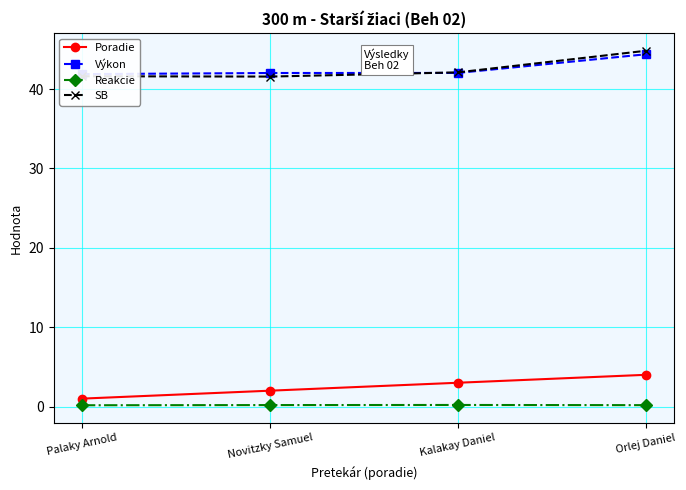

What is the label of the 4th point from the left?

Orlej Daniel